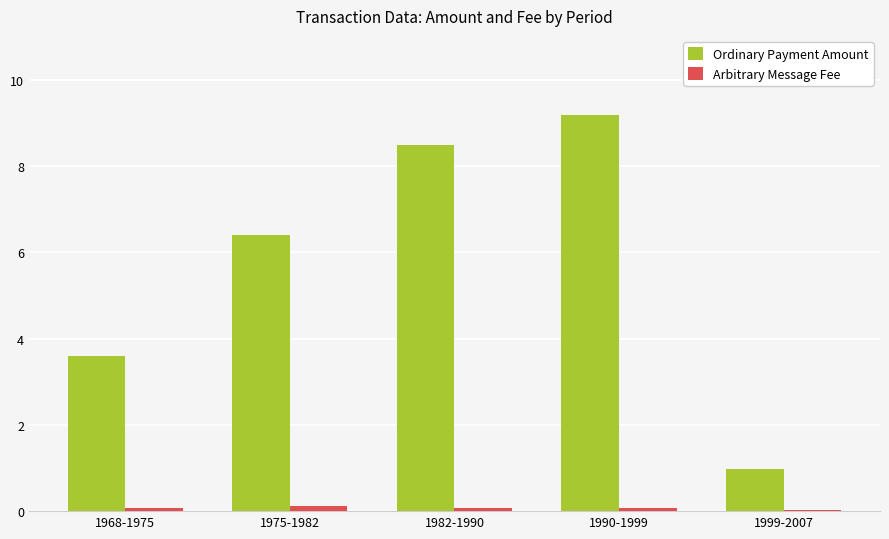

What is the spread (max minus min) of values at 1999-2007?

1.0